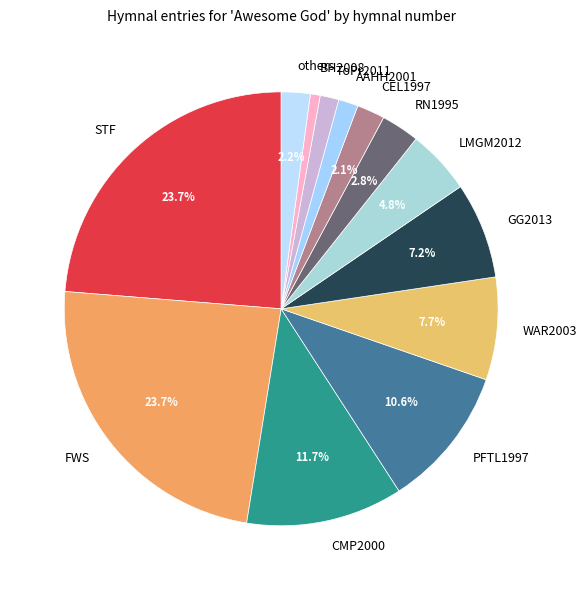

Is it true that WAR2003 is 8% of the pie?

True